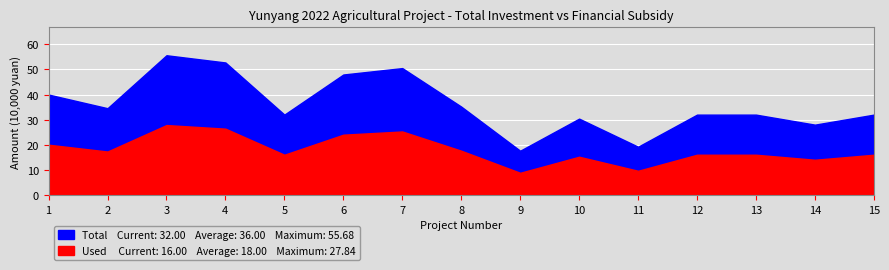

Which has a higher value, 4 or 13?

4